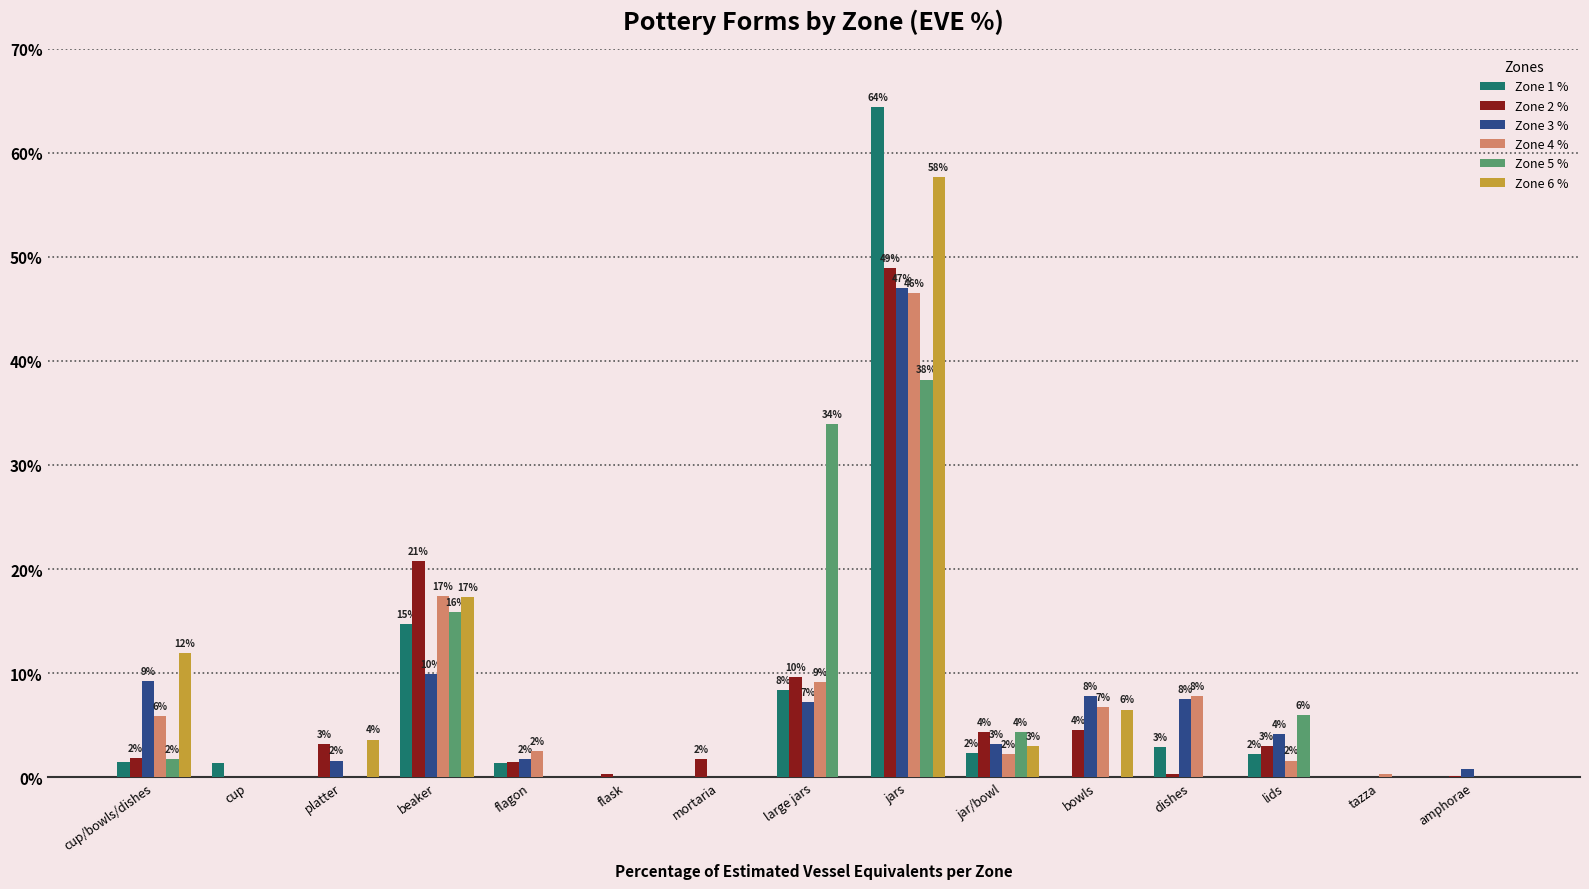

Are the bars horizontal?

No